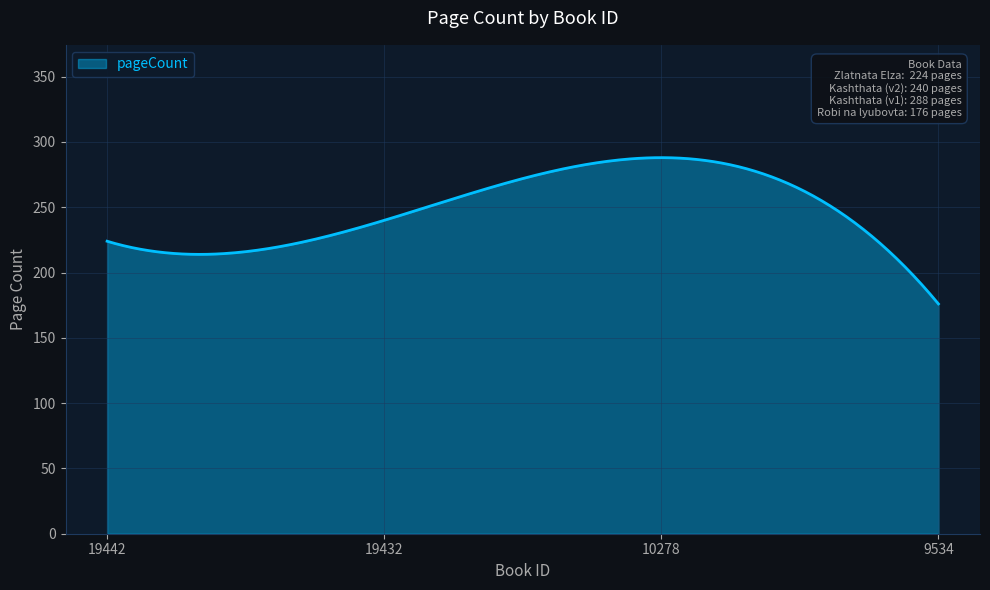

What is the greatest value displayed?

288.0